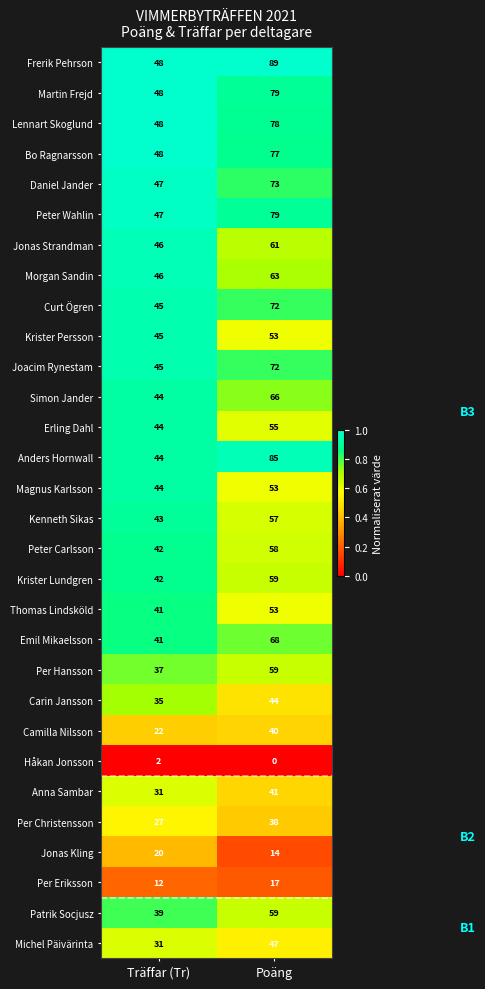

True or false: Peter Carlsson has a value of 42 at Träffar (Tr).

True